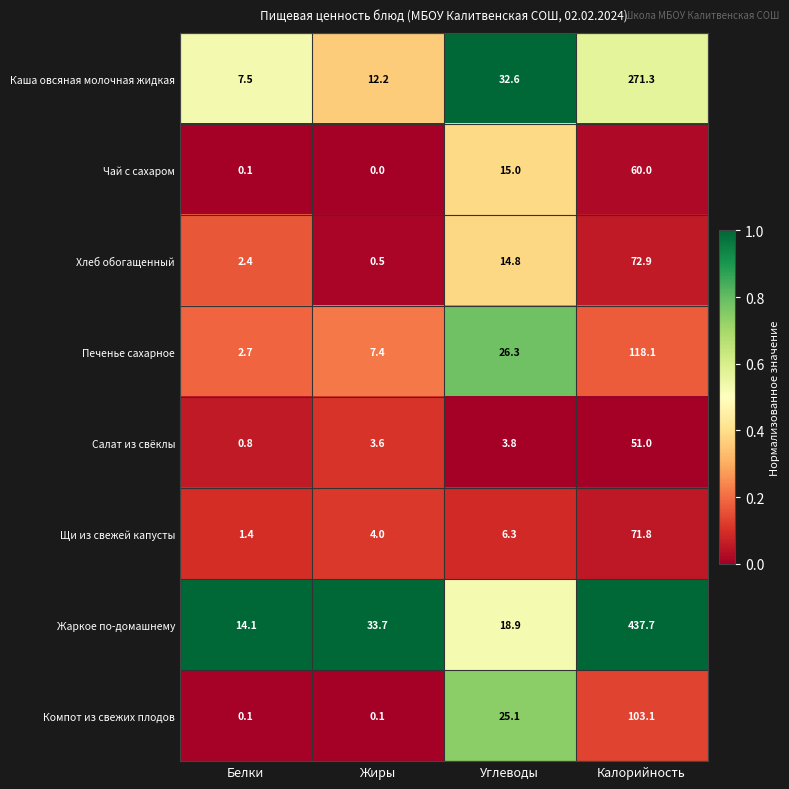

The Хлеб обогащенный series shows 2.4 at Белки. True or false?

True